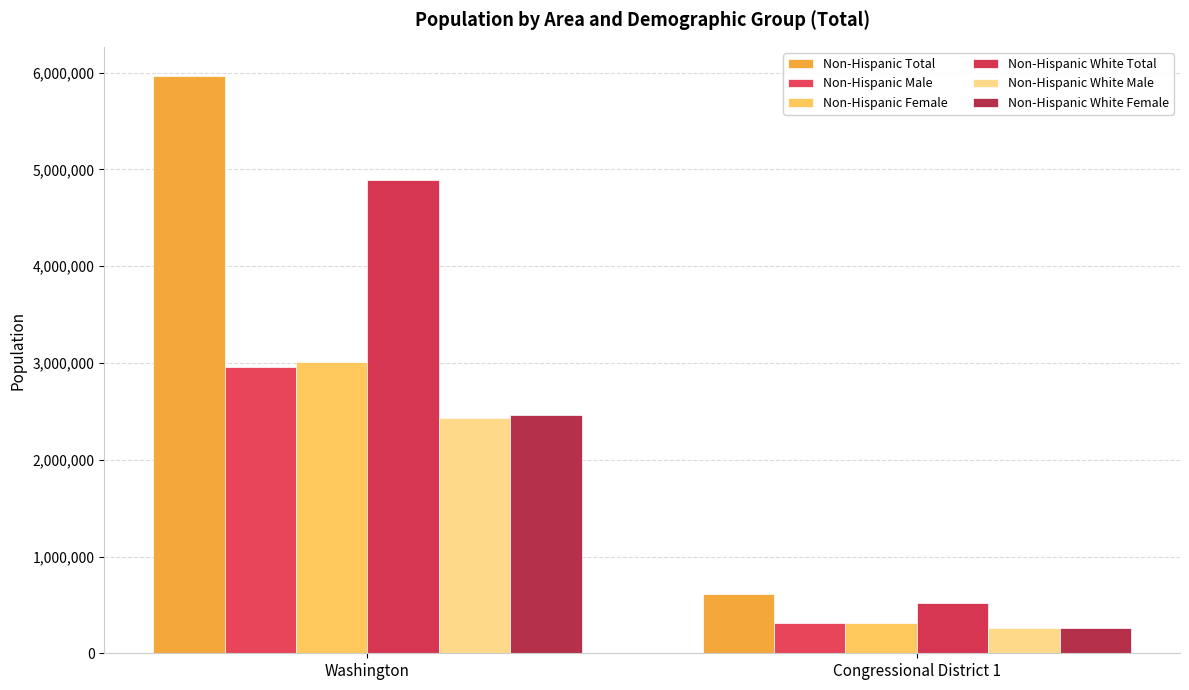

Where is Non-Hispanic Total nearest to the value 3292640?

Congressional District 1